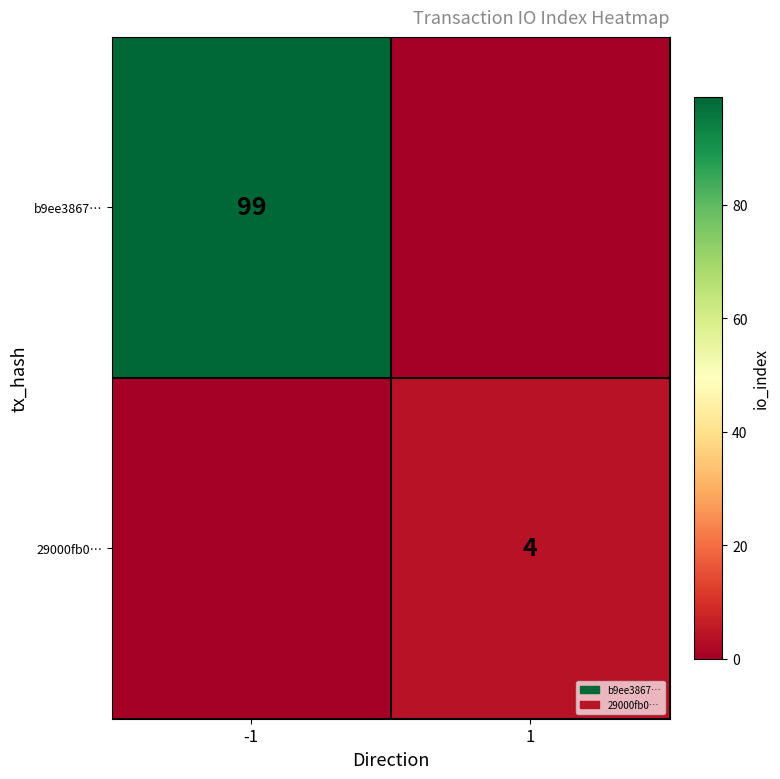

What is the total value across all series at -1?

99